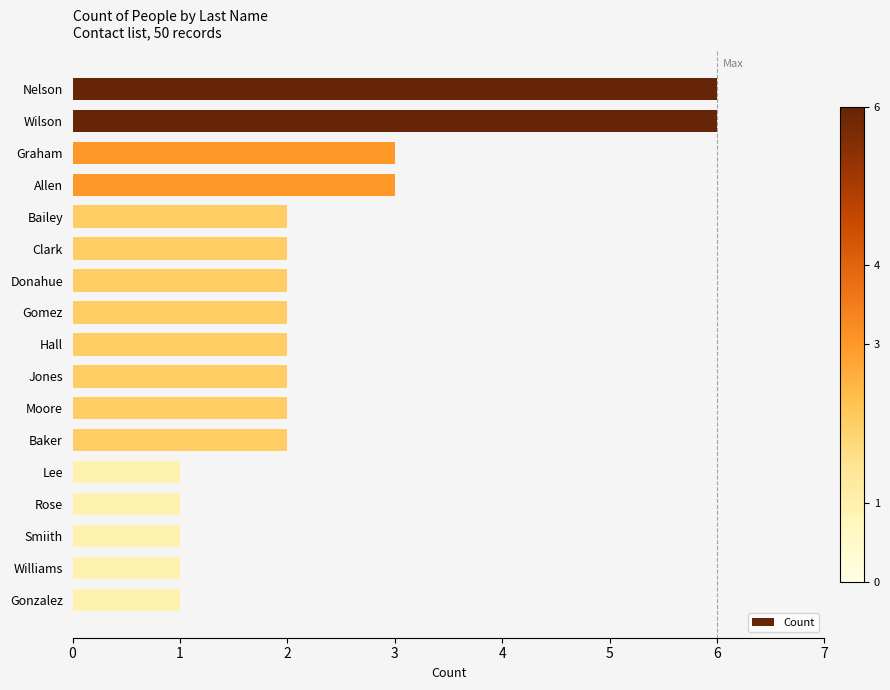

What is the difference between the second highest and minimum values?

5